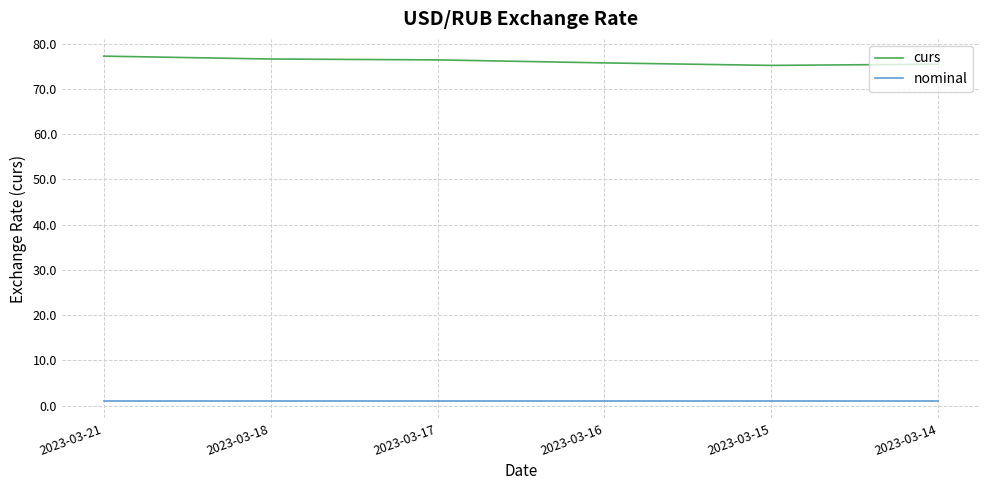

What is the maximum value shown in the chart?

77.2